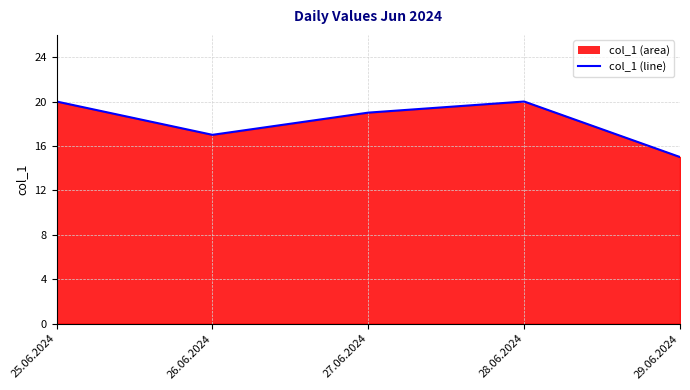

Between 27.06.2024 and 25.06.2024, which is larger?

25.06.2024